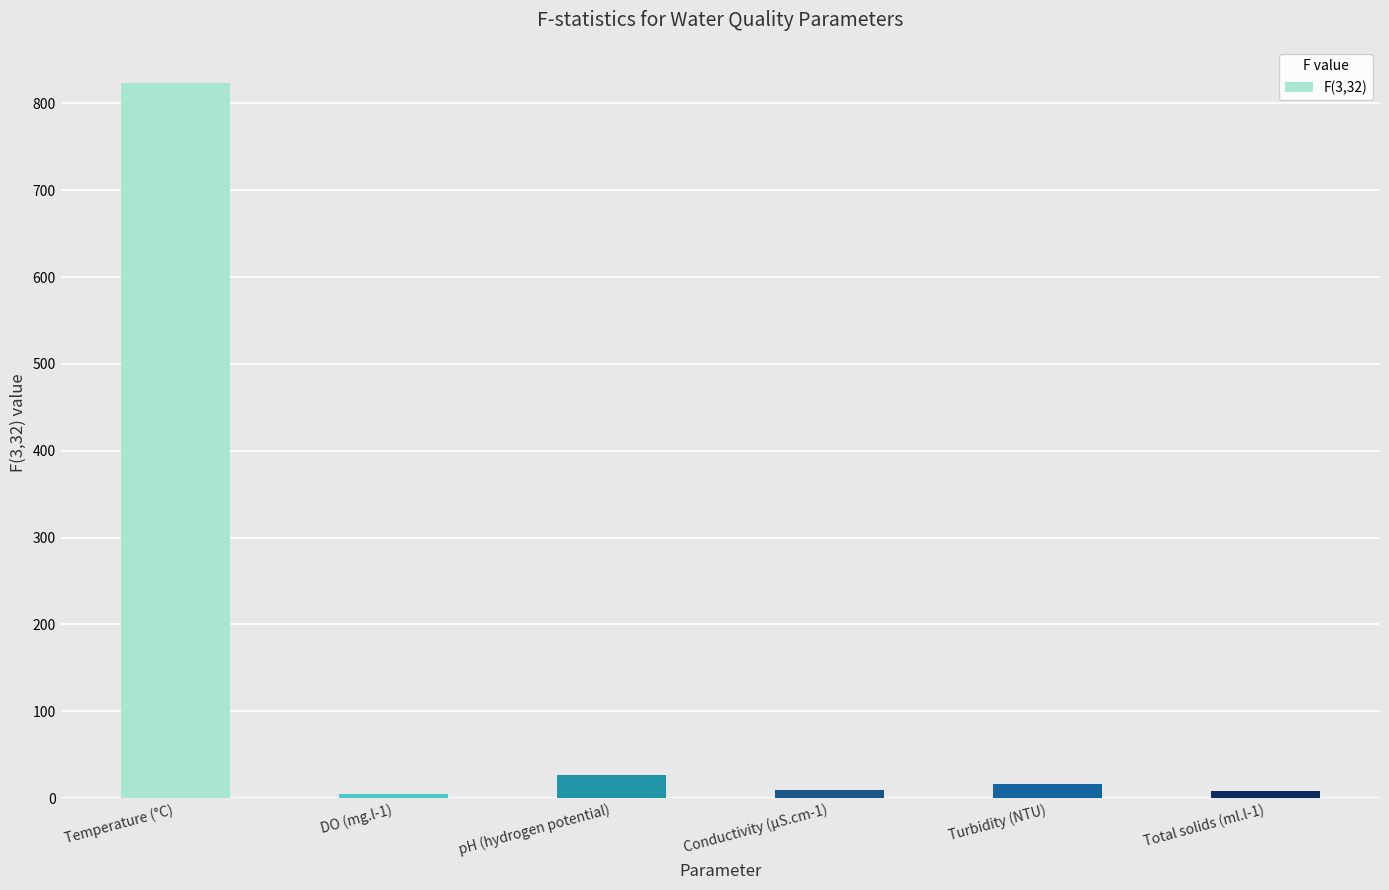

The value at Temperature (°C) is 1183.2. True or false?

False